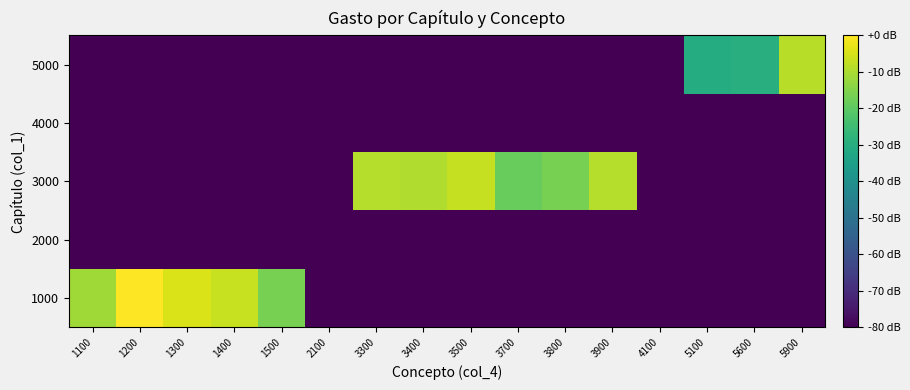

Rank the series at 1200 from highest to lowest value.

1000, 2000, 3000, 4000, 5000